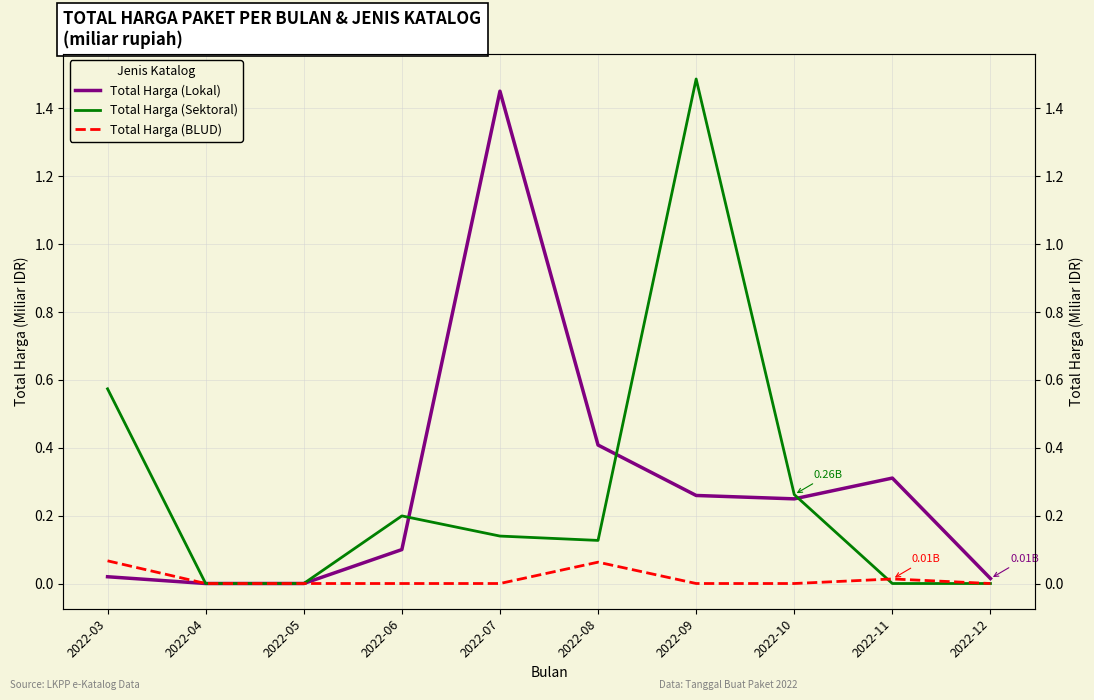

At which category does Total Harga (Lokal) reach its first local valley?

2022-10